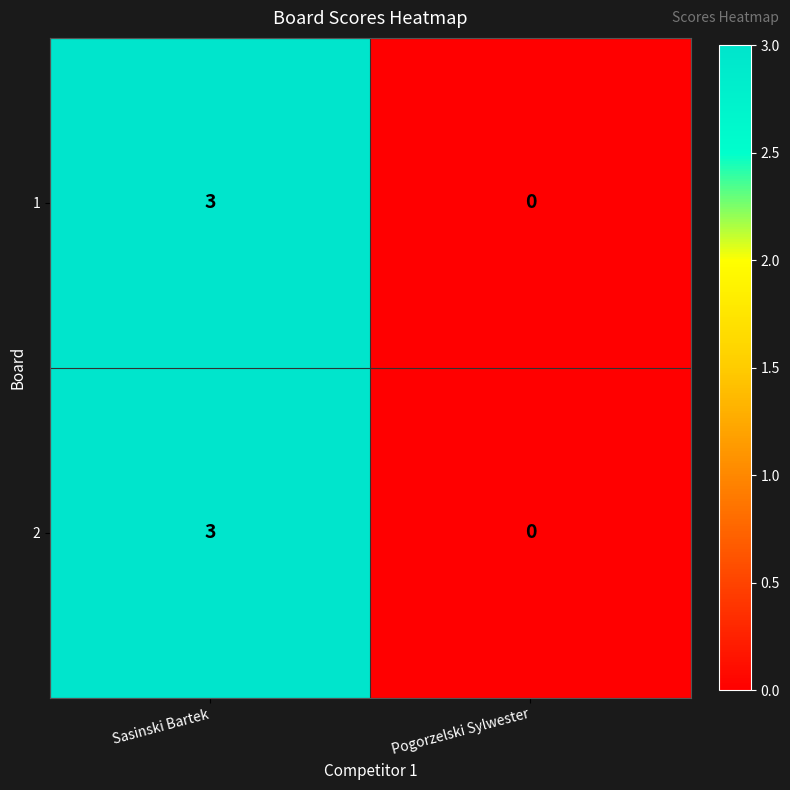

List the labels in order of 2 value, largest first.

Sasinski Bartek, Pogorzelski Sylwester